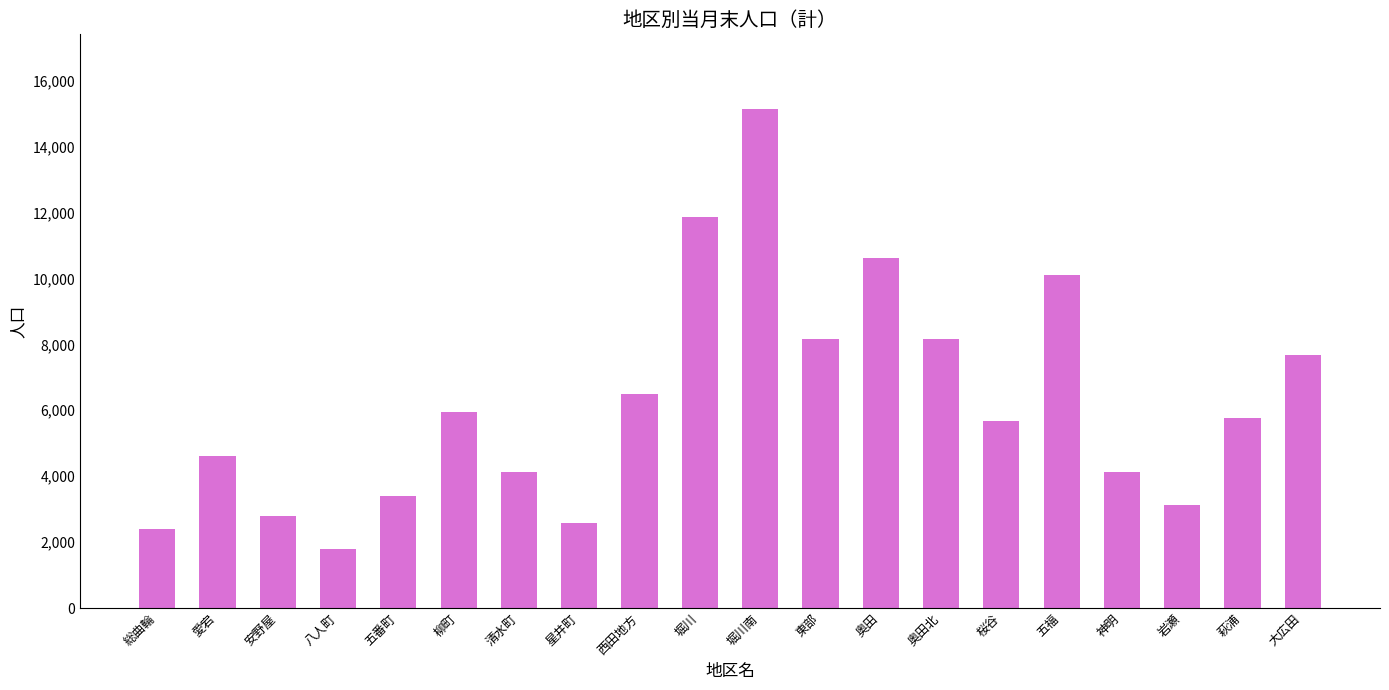

The chart shows a value of 2598 at 大広田. True or false?

False